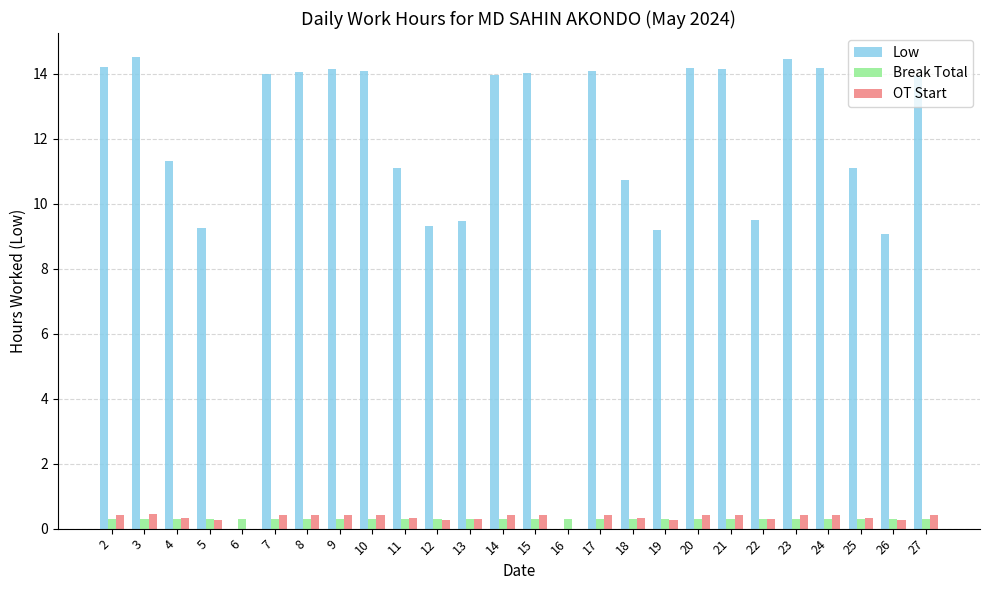

Is the value of Low at 21 greater than the value of OT Start at 14?

Yes